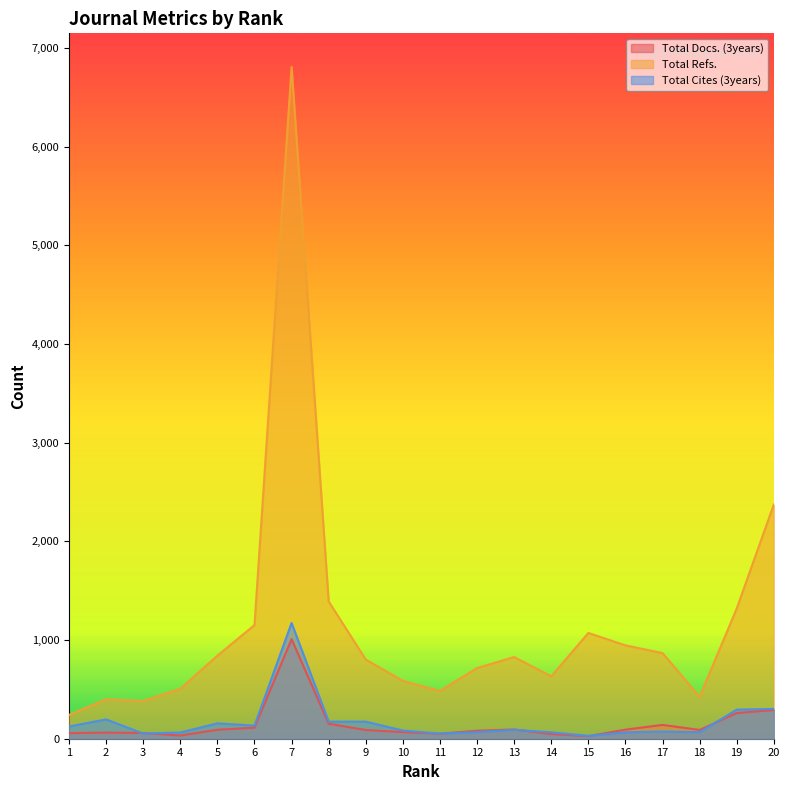

How many lines are shown in the chart?

3